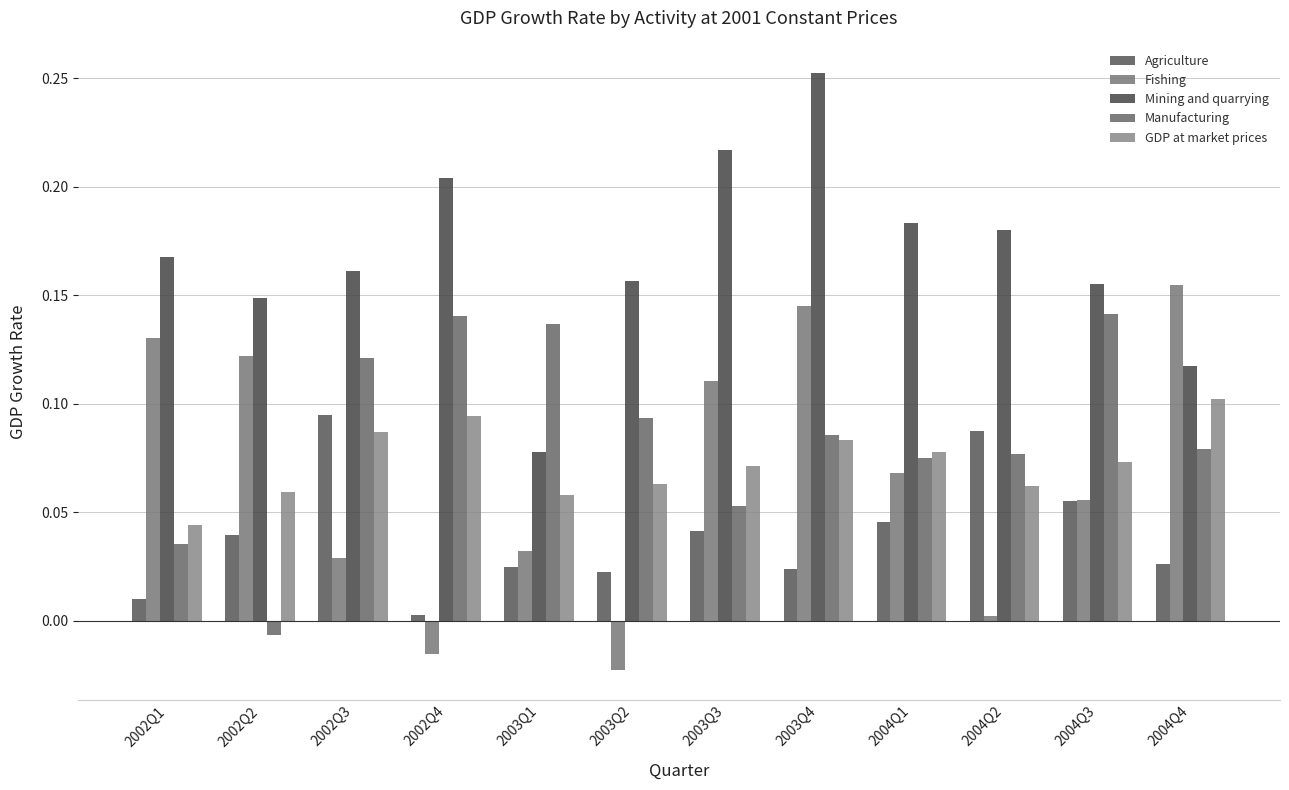

True or false: Agriculture has a value of 0.1 at 2004Q1.

False